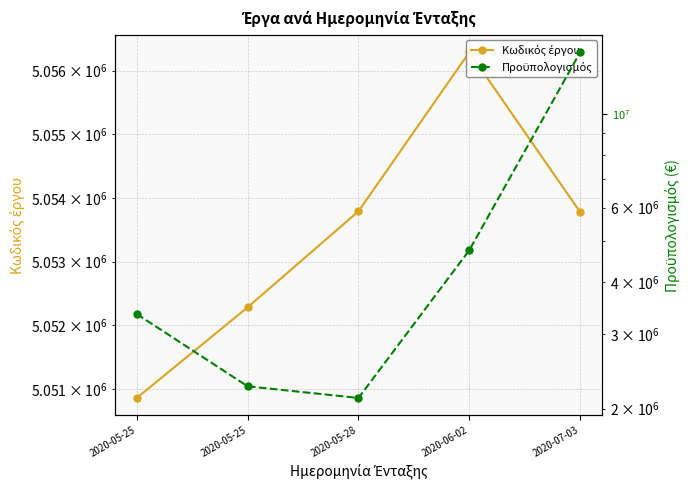

What is the difference between the Κωδικός έργου values at 2020-05-25 and 2020-05-25?

1424.0